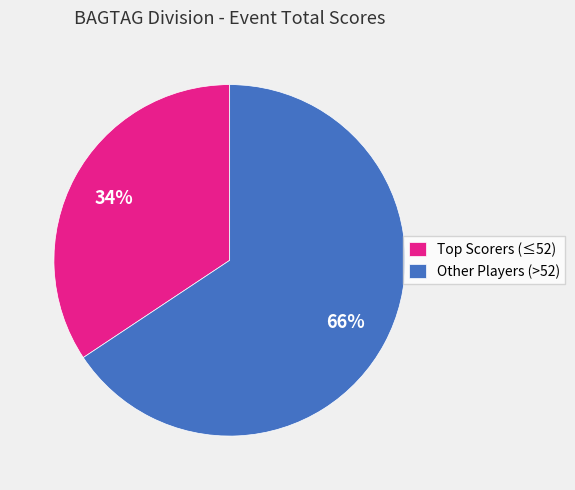

How many segments does this pie chart have?

2